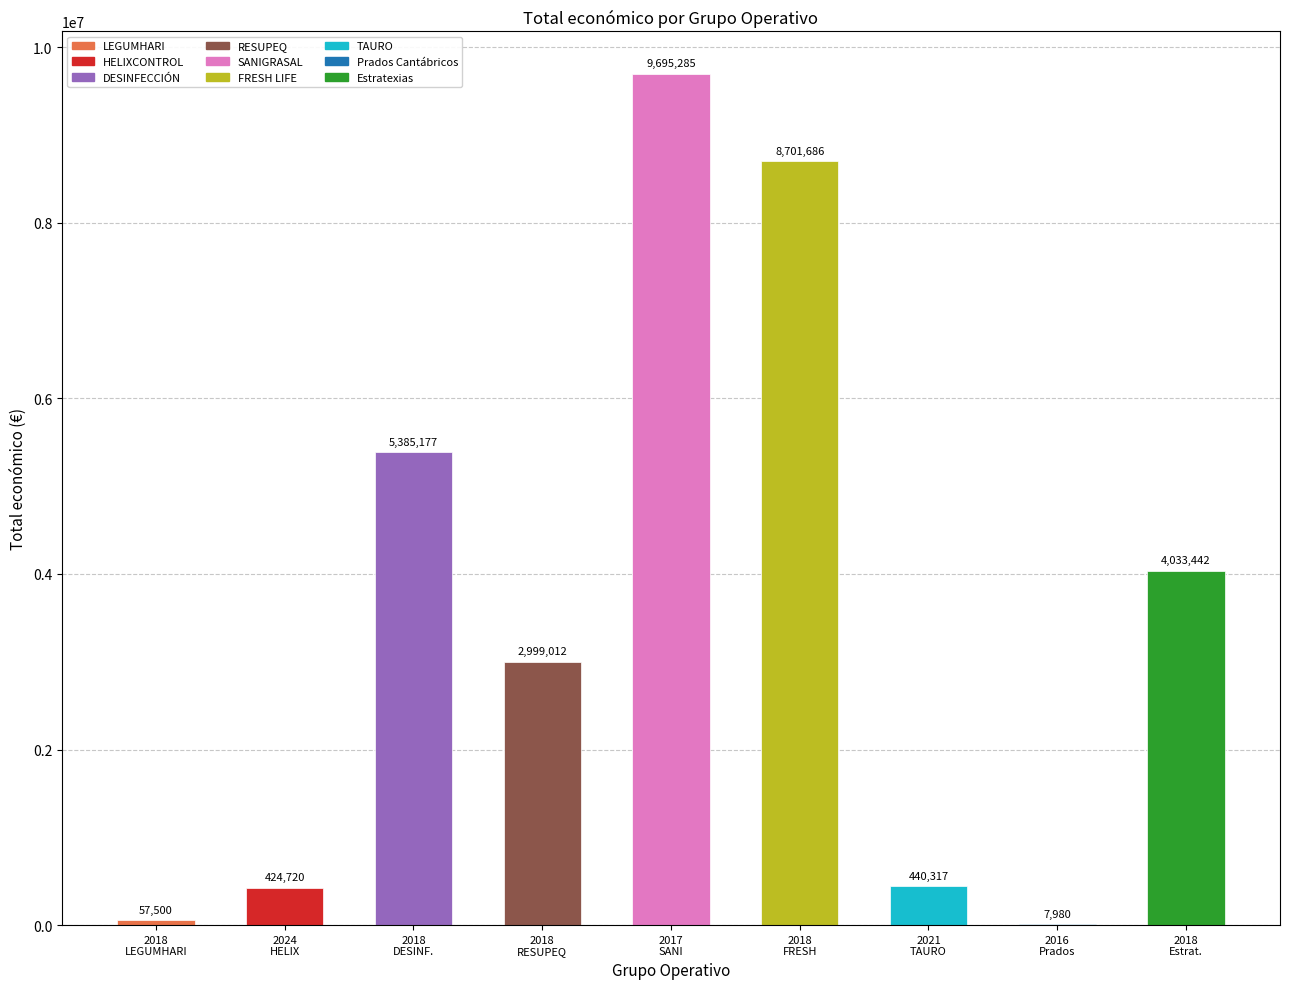

What is the greatest value displayed?

9695285